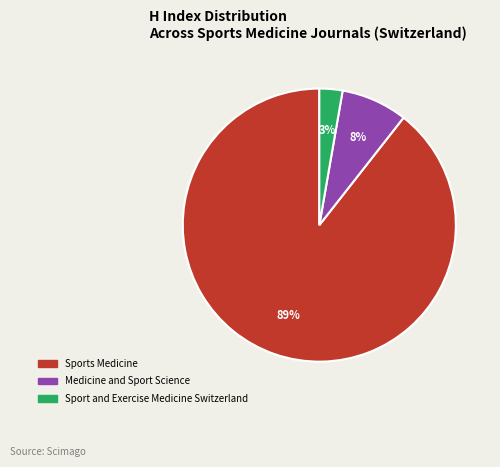

Does any single category account for the majority?

Yes